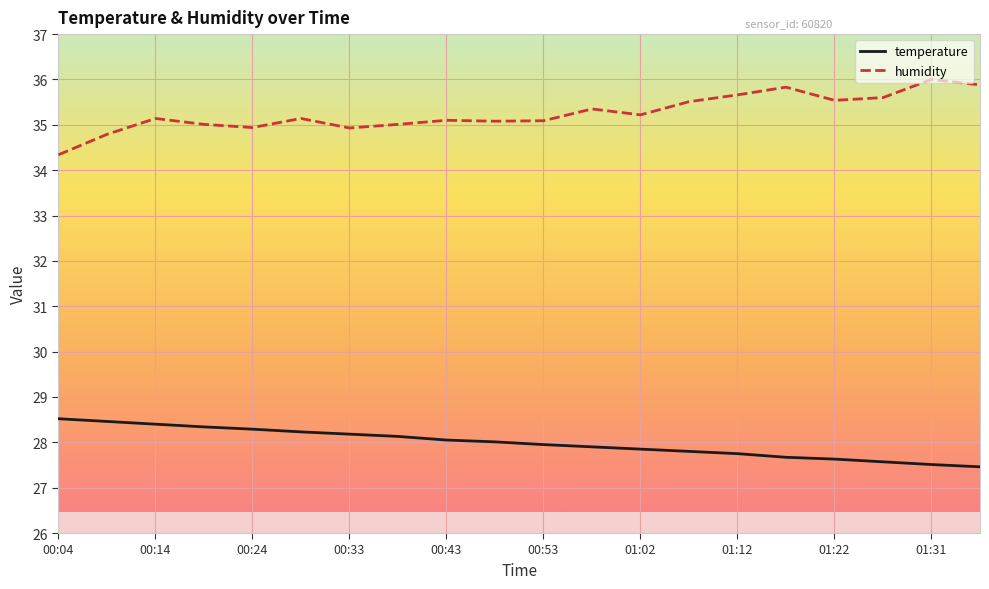

True or false: humidity and temperature intersect in this chart.

False